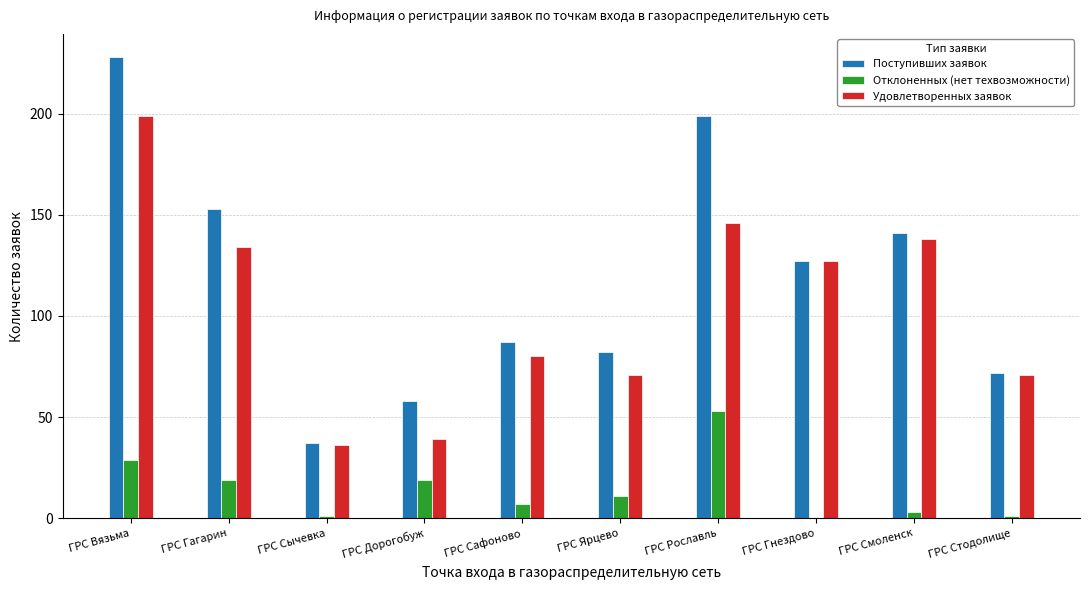

Which series has the widest spread of values?

Поступивших заявок